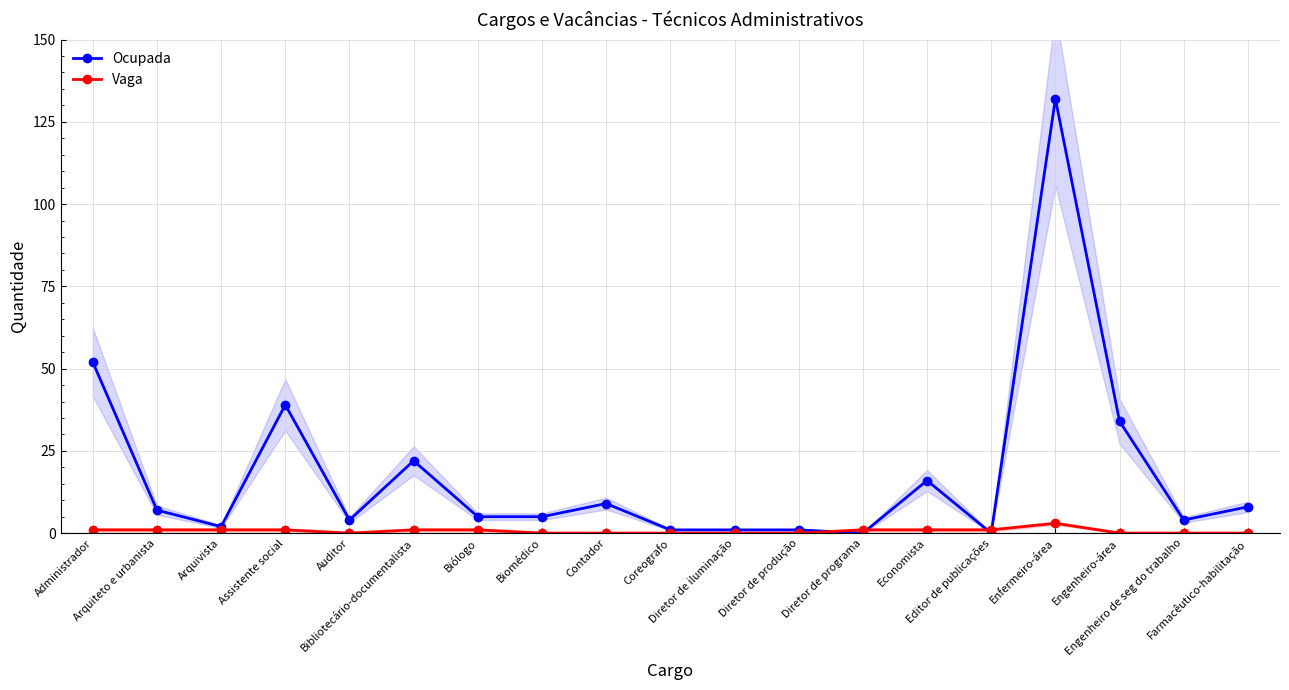

True or false: Vaga has more than 2 interior local peaks.

False